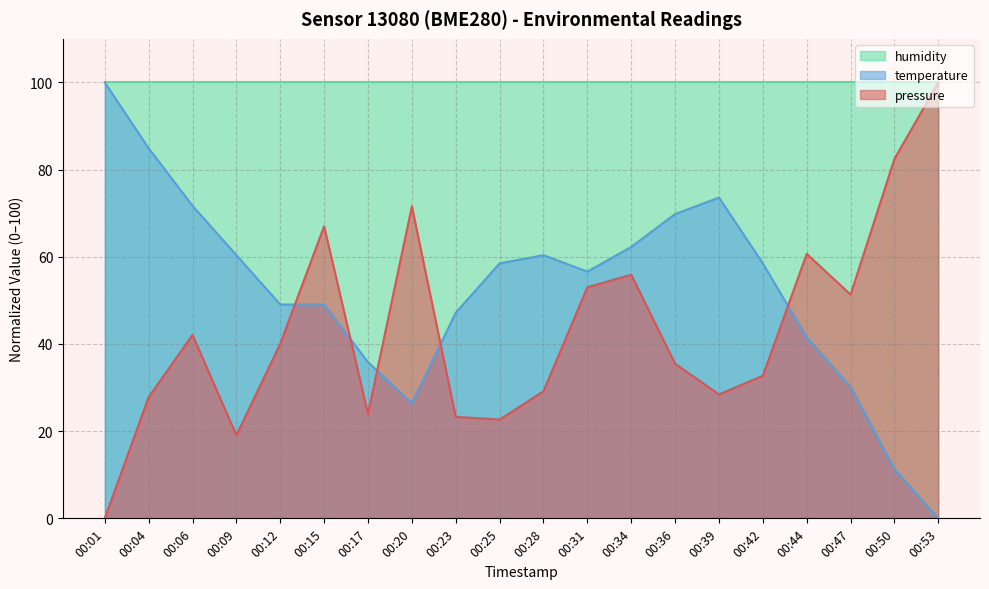

Where do temperature and pressure first cross each other?

00:12 and 00:15